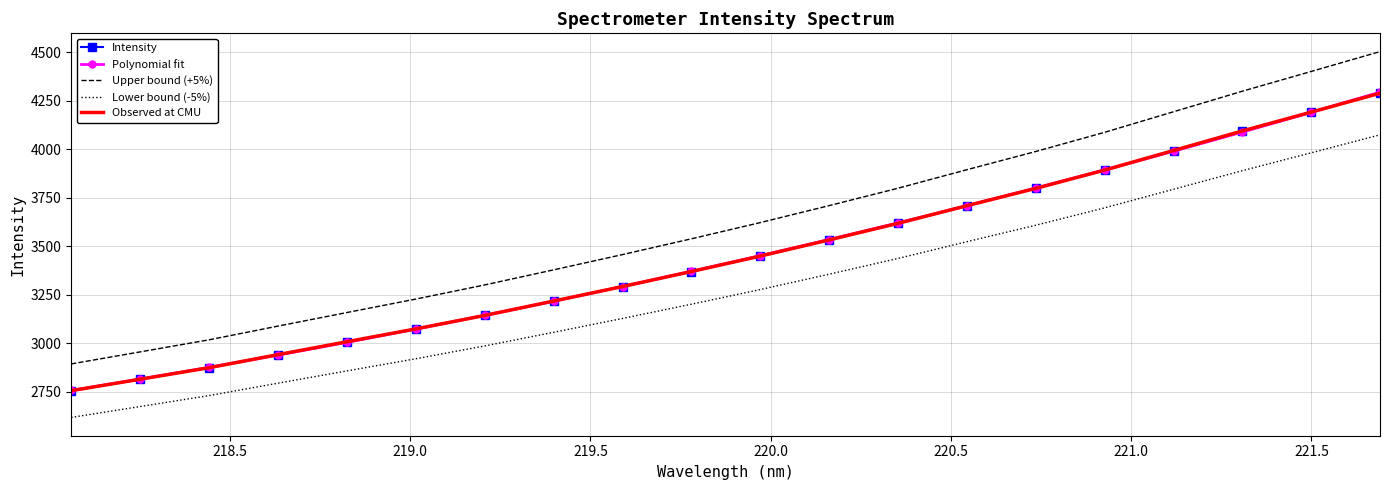

Rank the series by their maximum value, from highest to lowest.

Upper bound (+5%), Polynomial fit, Intensity, Observed at CMU, Lower bound (-5%)